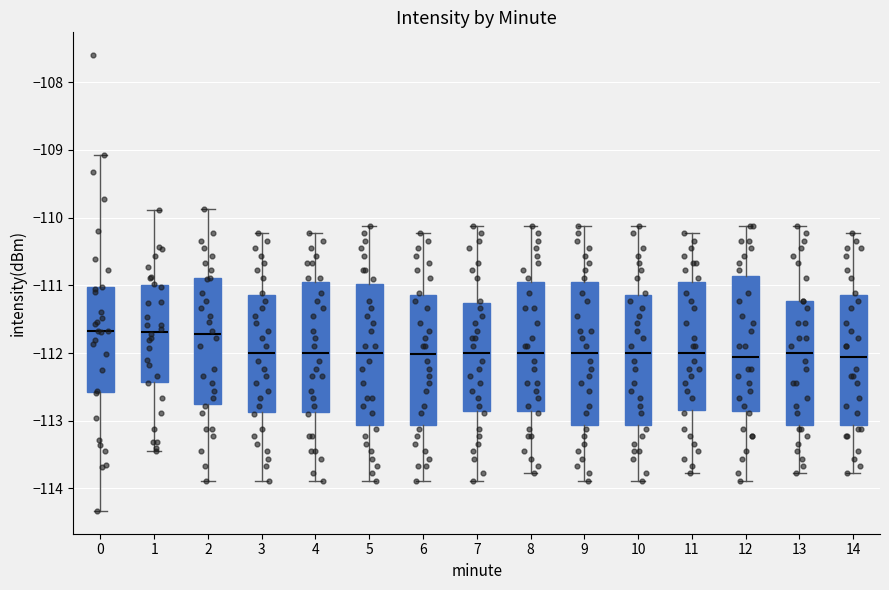

Reading left to right, read every box against the y-axis: the position of its median line, the range the box covers, and the ends of its whiskers. The values are not printed on the chart, so give them approximately, as read against the axis.

0: median -111.7, box -112.6 to -111.0, whiskers -114.3 to -109.1
1: median -111.7, box -112.4 to -111.0, whiskers -113.4 to -109.9
2: median -111.7, box -112.8 to -110.9, whiskers -113.9 to -109.9
3: median -112.0, box -112.9 to -111.1, whiskers -113.9 to -110.2
4: median -112.0, box -112.9 to -110.9, whiskers -113.9 to -110.2
5: median -112.0, box -113.1 to -111.0, whiskers -113.9 to -110.1
6: median -112.0, box -113.1 to -111.1, whiskers -113.9 to -110.2
7: median -112.0, box -112.9 to -111.3, whiskers -113.9 to -110.1
8: median -112.0, box -112.9 to -110.9, whiskers -113.8 to -110.1
9: median -112.0, box -113.1 to -110.9, whiskers -113.9 to -110.1
10: median -112.0, box -113.1 to -111.1, whiskers -113.9 to -110.1
11: median -112.0, box -112.8 to -110.9, whiskers -113.8 to -110.2
12: median -112.1, box -112.9 to -110.9, whiskers -113.9 to -110.1
13: median -112.0, box -113.1 to -111.2, whiskers -113.8 to -110.1
14: median -112.1, box -113.1 to -111.1, whiskers -113.8 to -110.2